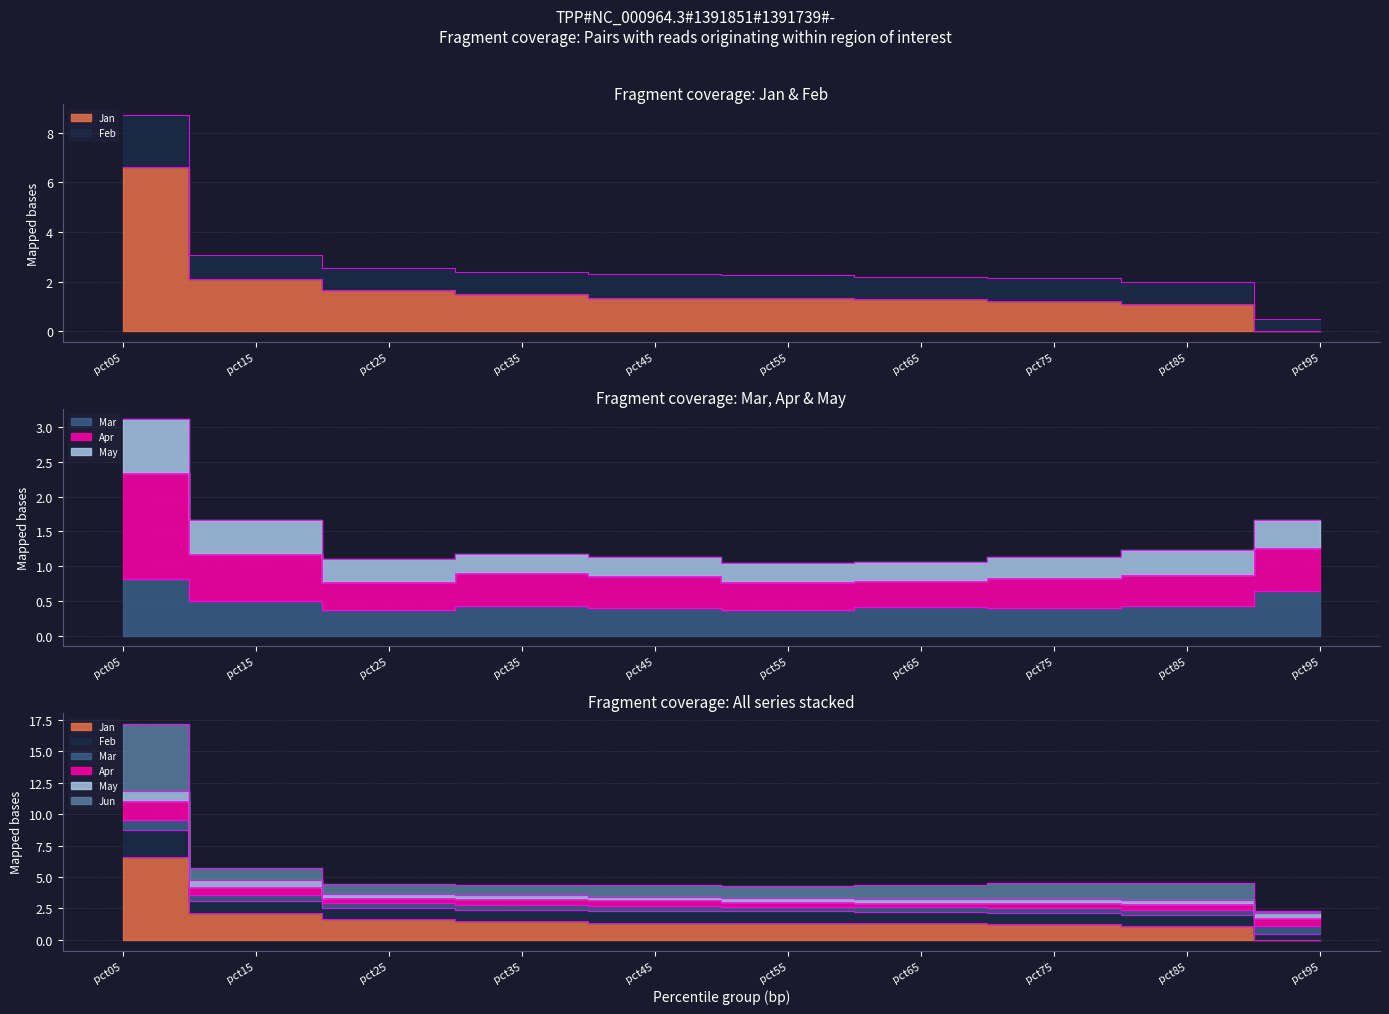

Is the value of Mar at pct25 greater than the value of Jun at pct55?

No